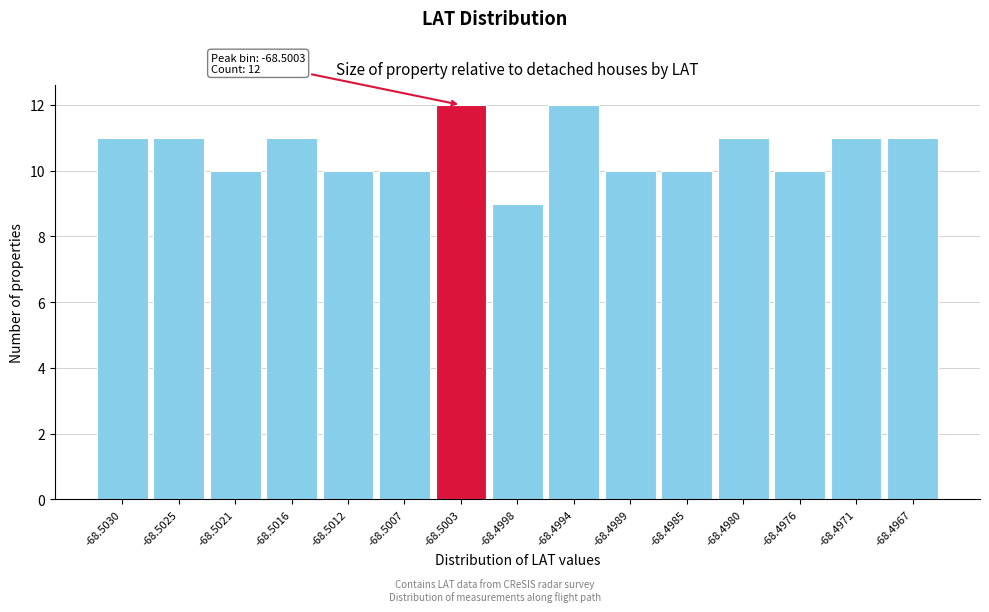

Reading left to right, transcribe all the data shown in this chart.

-68.5030=11	-68.5025=11	-68.5021=10	-68.5016=11	-68.5012=10	-68.5007=10	-68.5003=12	-68.4998=9	-68.4994=12	-68.4989=10	-68.4985=10	-68.4980=11	-68.4976=10	-68.4971=11	-68.4967=11